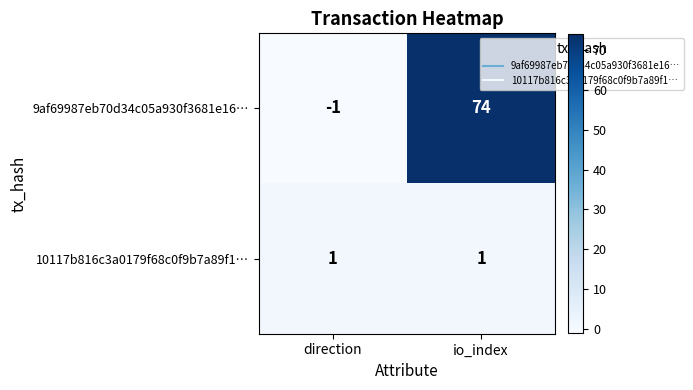

List the series in order of their overall mean, highest first.

9af69987eb70d34c05a930f3681e16…, 10117b816c3a0179f68c0f9b7a89f1…